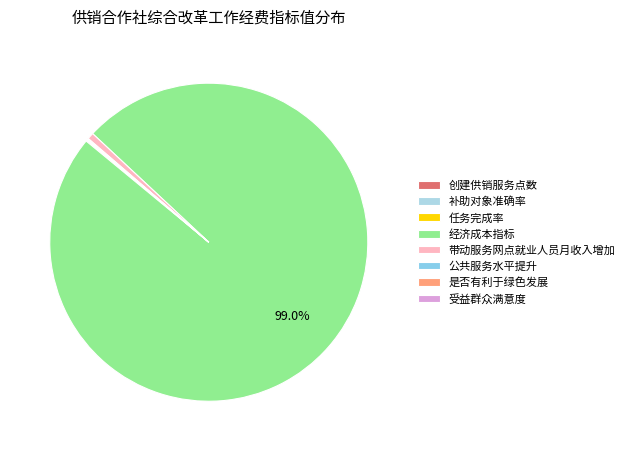

Combined, do 公共服务水平提升 and 任务完成率 account for over 50%?

No